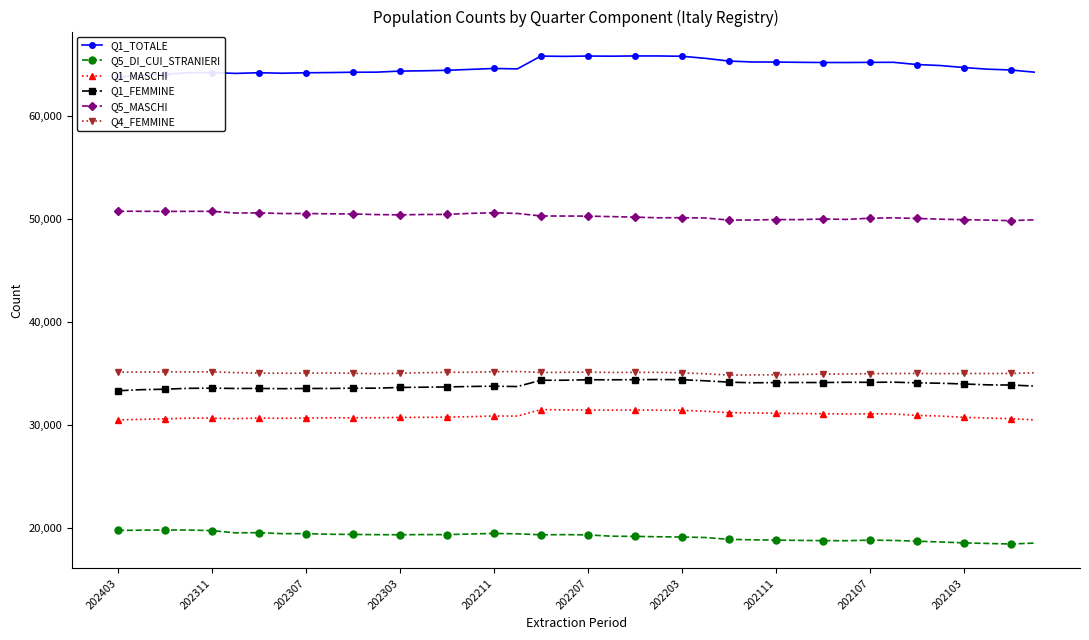

The Q1_FEMMINE series shows 34365 at 22. True or false?

True